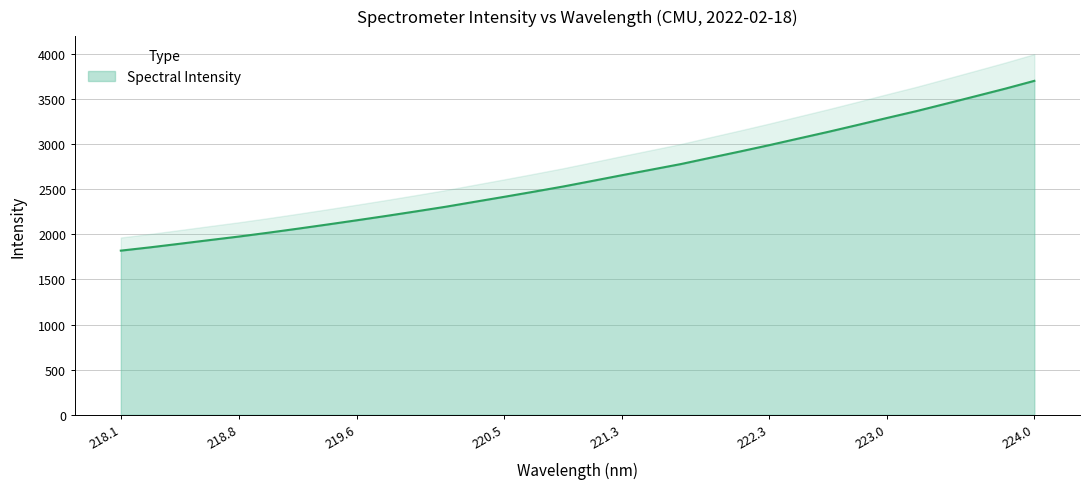

How many categories are shown in the chart?

32